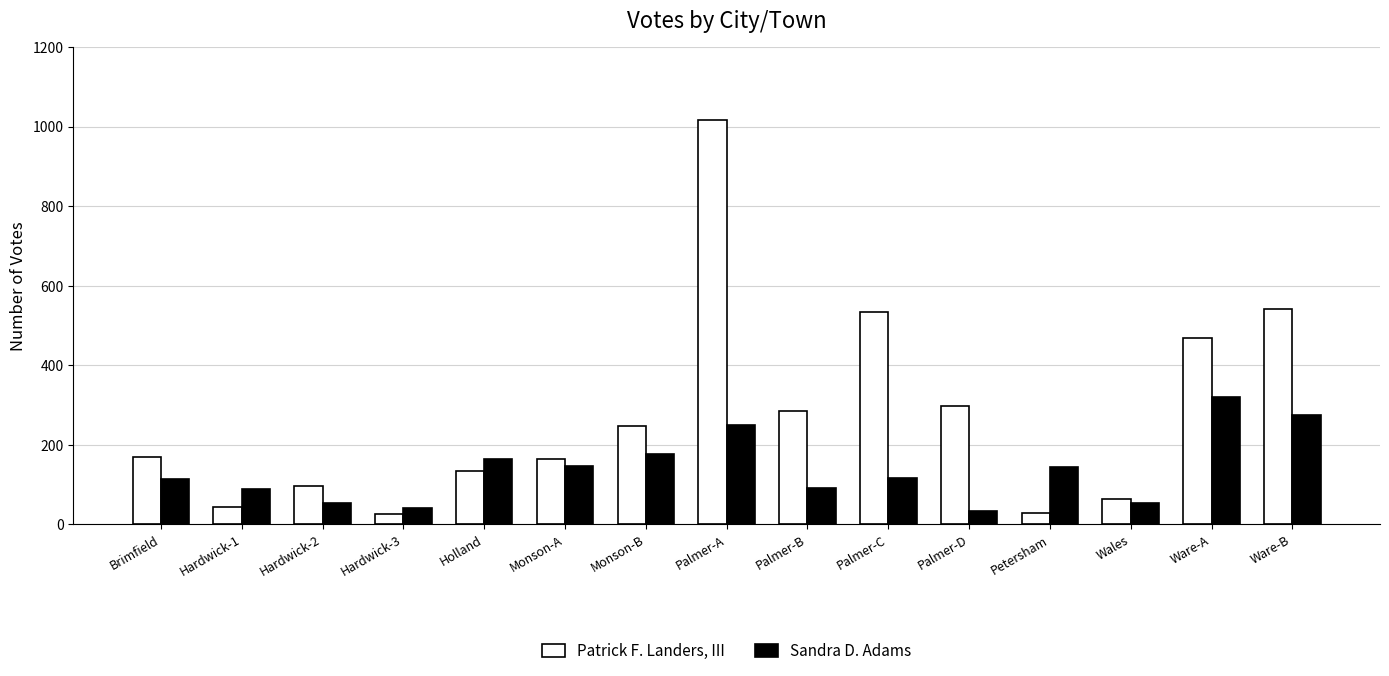

Which category has the highest value in the Patrick F. Landers, III series?

Palmer-A